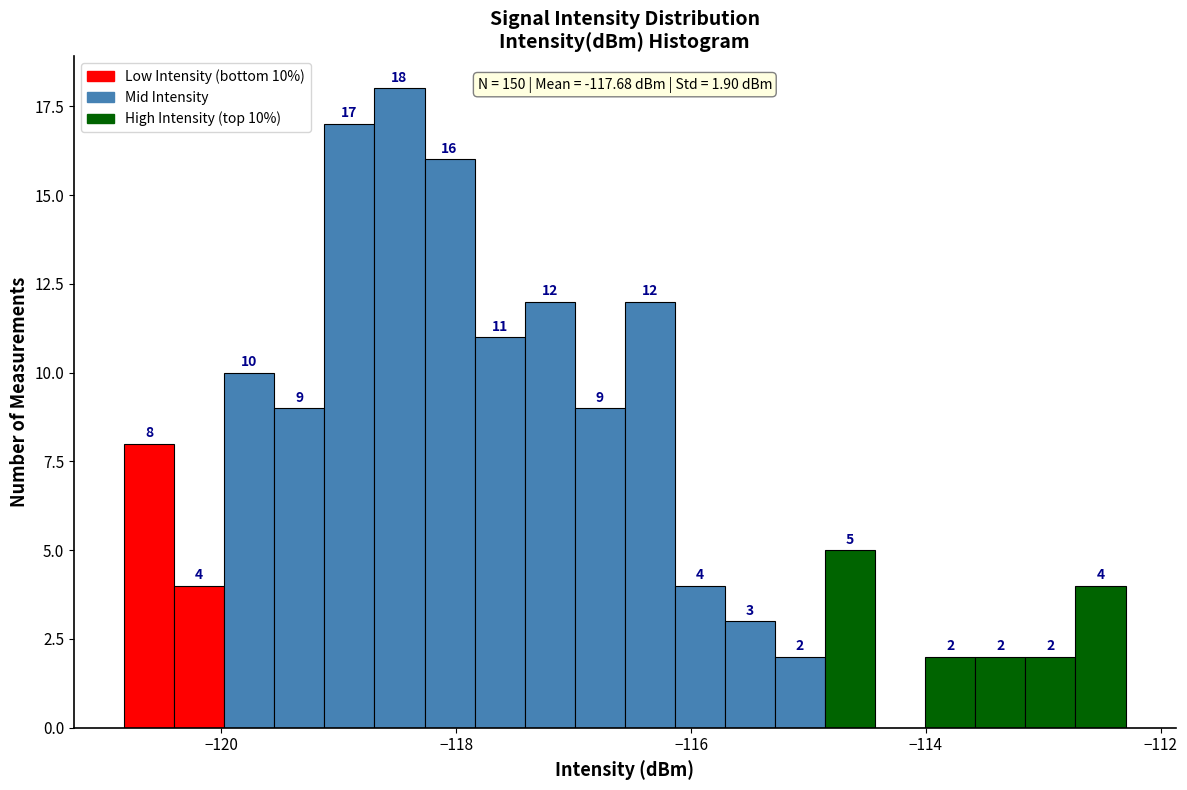

Read against the x-axis, roughly where is the centre of the tallest bar?

-118.4